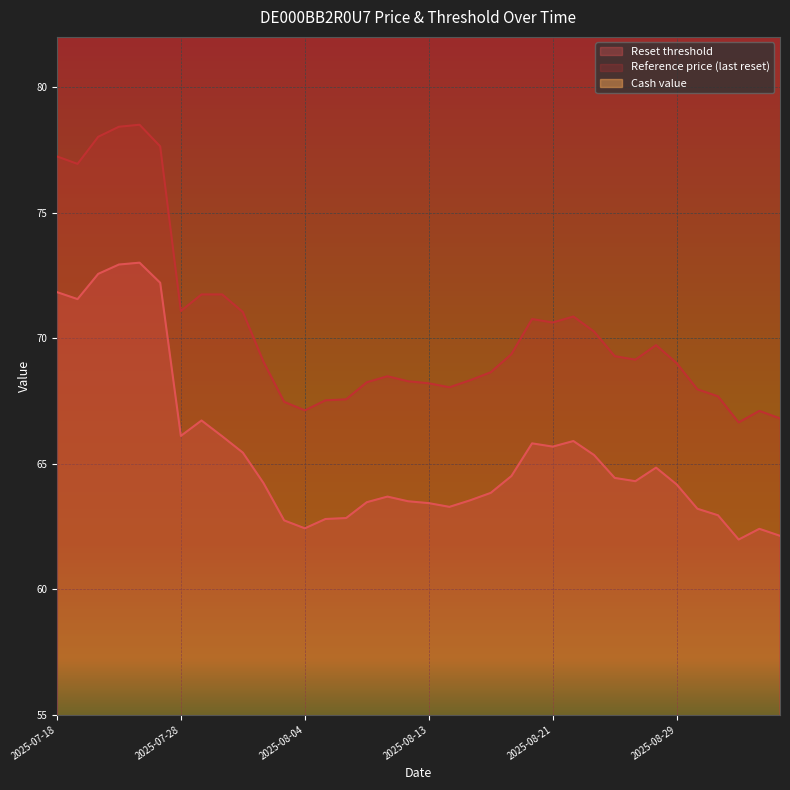

True or false: Reset threshold has a value of 32.0 at 2025-09-04.

False